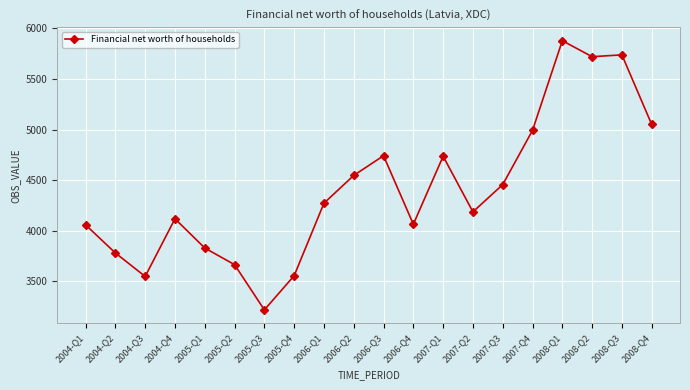

How many lines are shown in the chart?

1